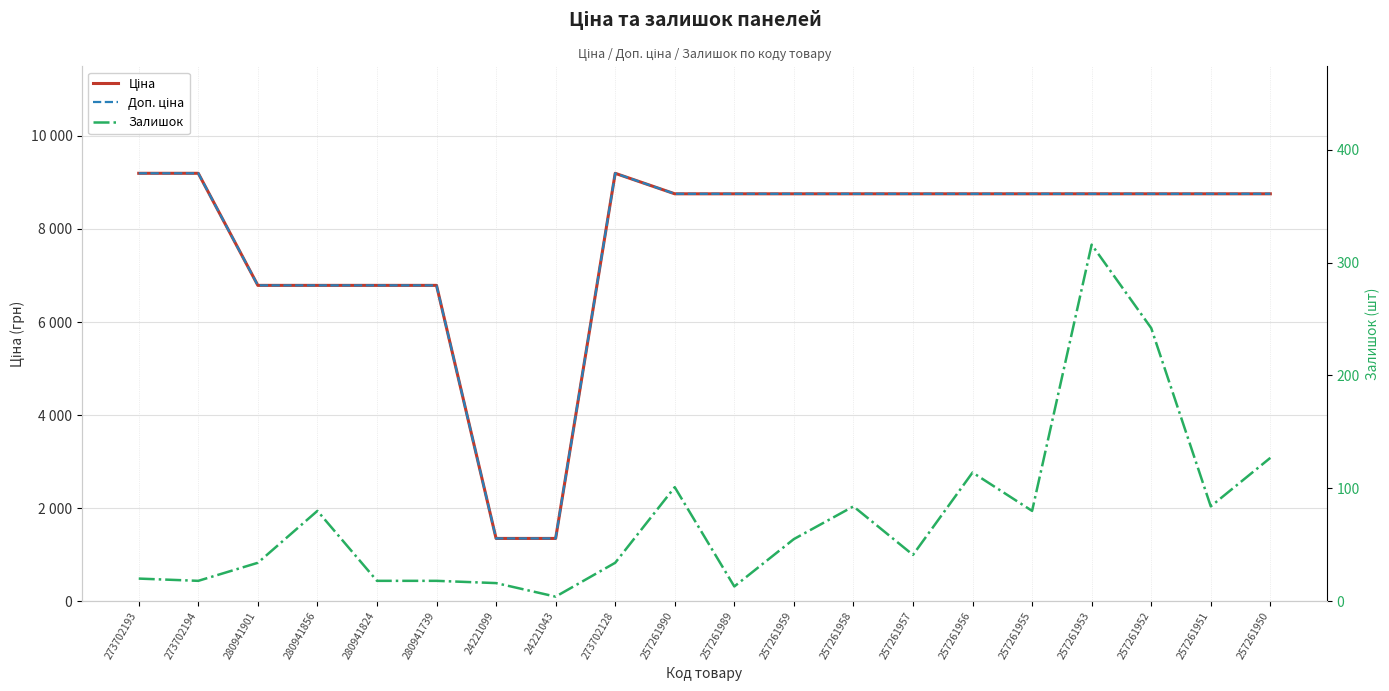

Which category has the highest value across all series?

273702193